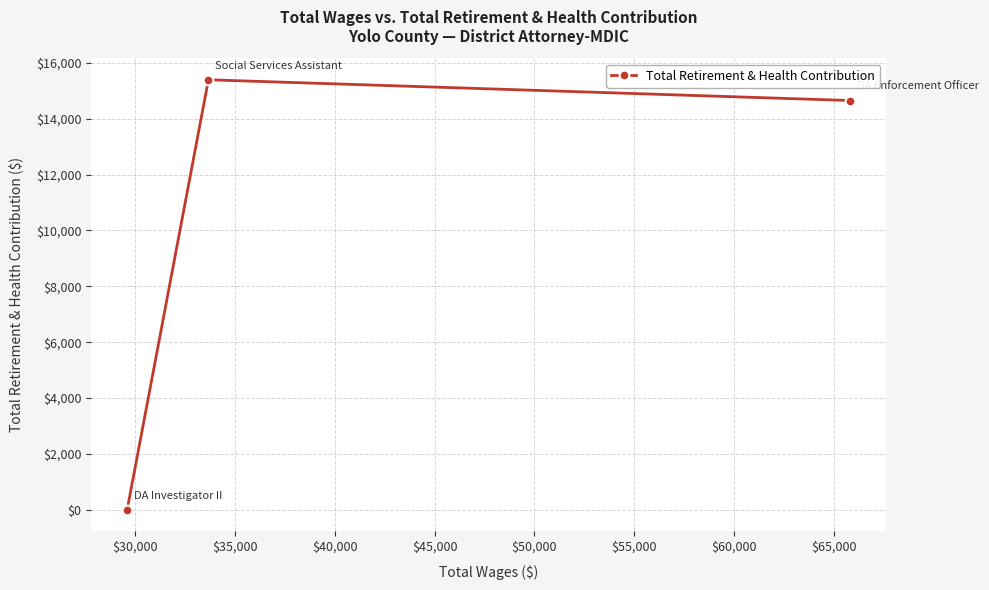

What is the greatest value displayed?

15391